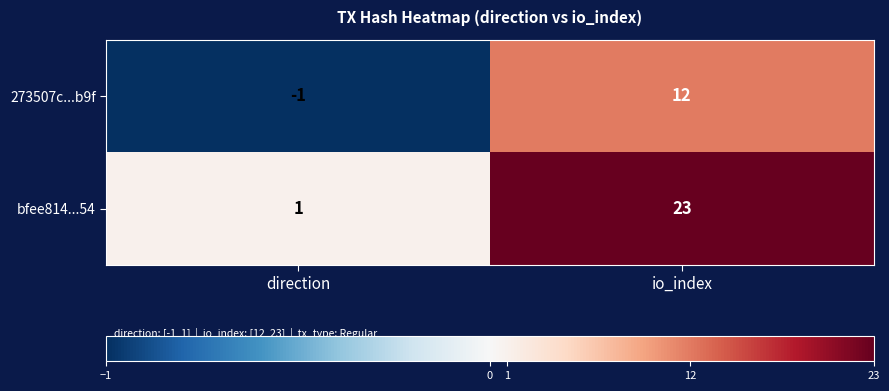

What is the average value of the bfee814...54 series?

12